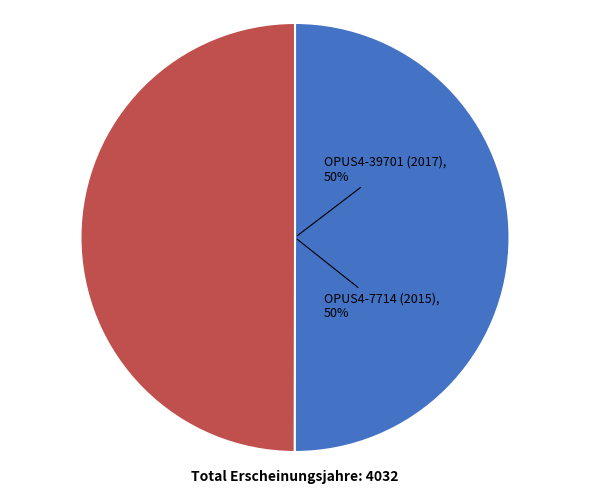

To the nearest percent, what percentage of the pie is OPUS4-7714 (2015)?

50%